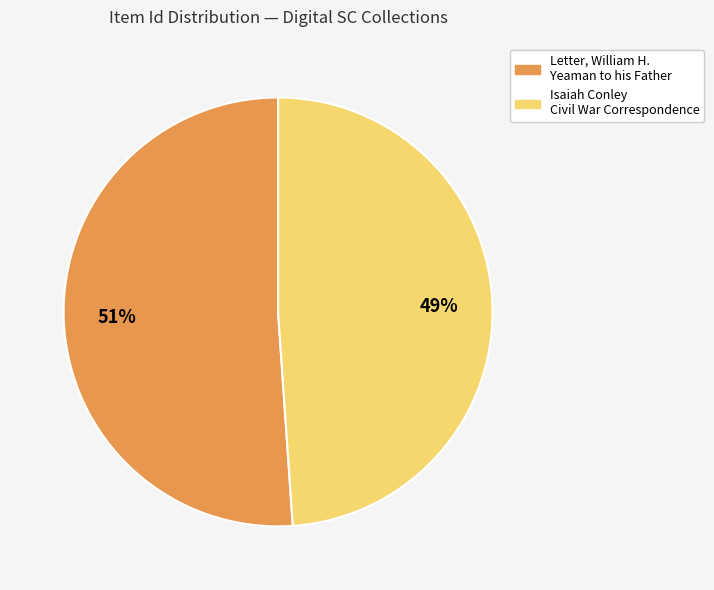

To the nearest percent, what is the average slice percentage?

50%